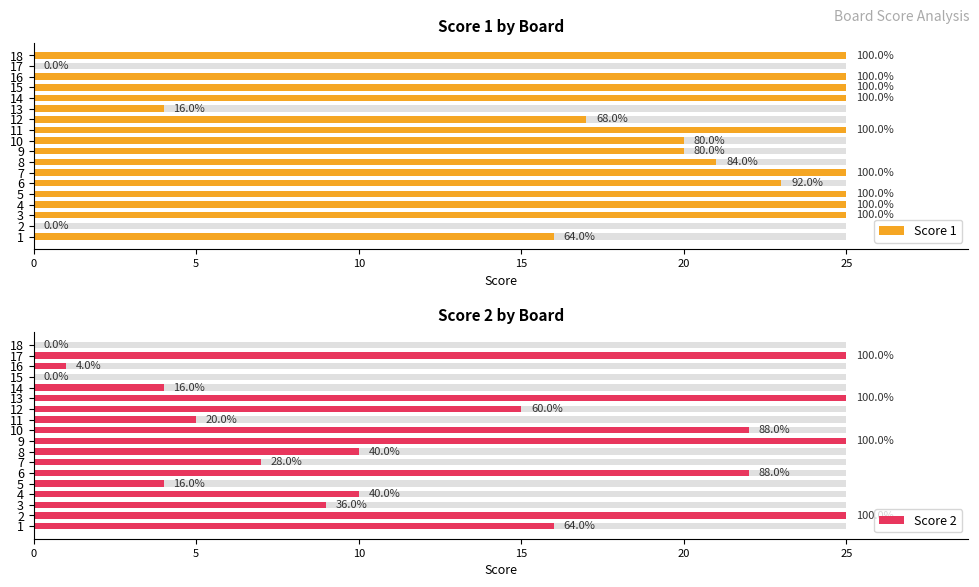

How many values in the Score 1 series are below 25?

9